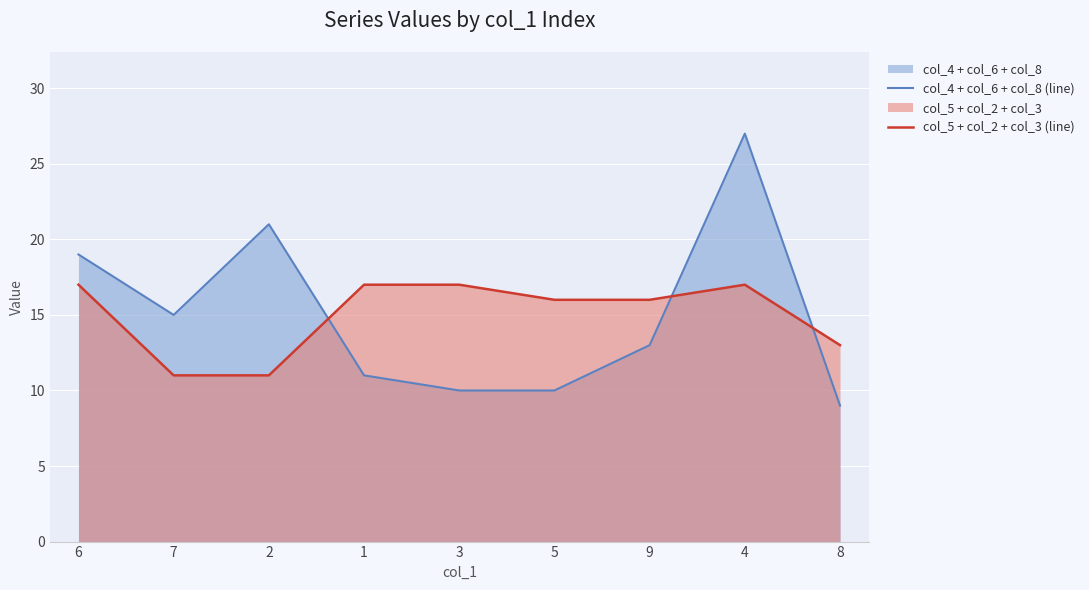

The value of col_5 + col_2 + col_3 (line) at 8 is 5. True or false?

False